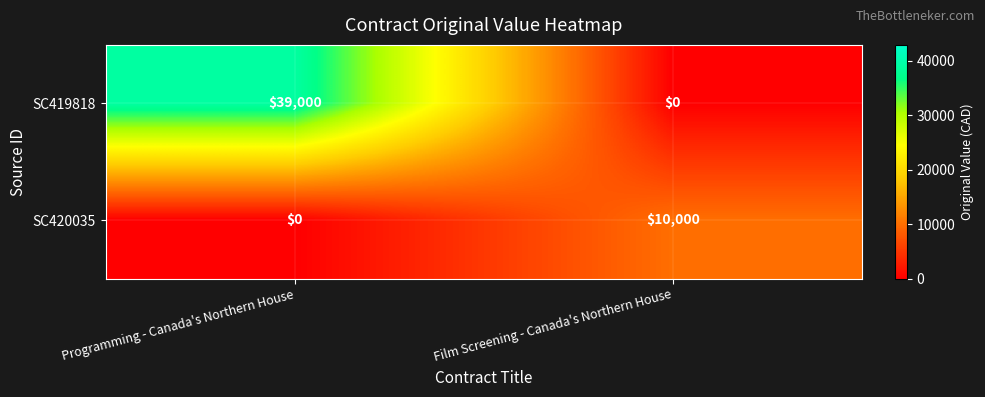

At which category is the sum across all series the highest?

Programming - Canada's Northern House